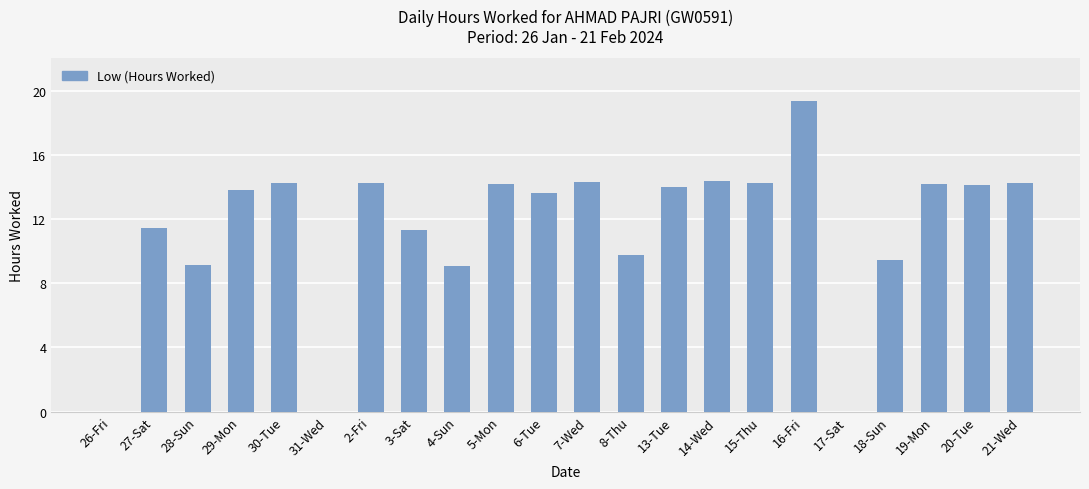

What is the maximum value shown in the chart?

19.4